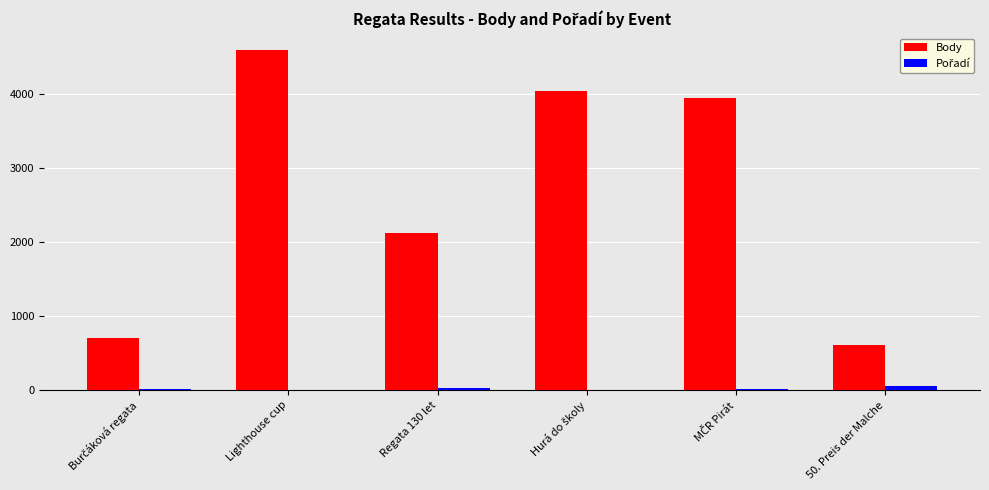

The value of Body at Lighthouse cup is 4601. True or false?

True